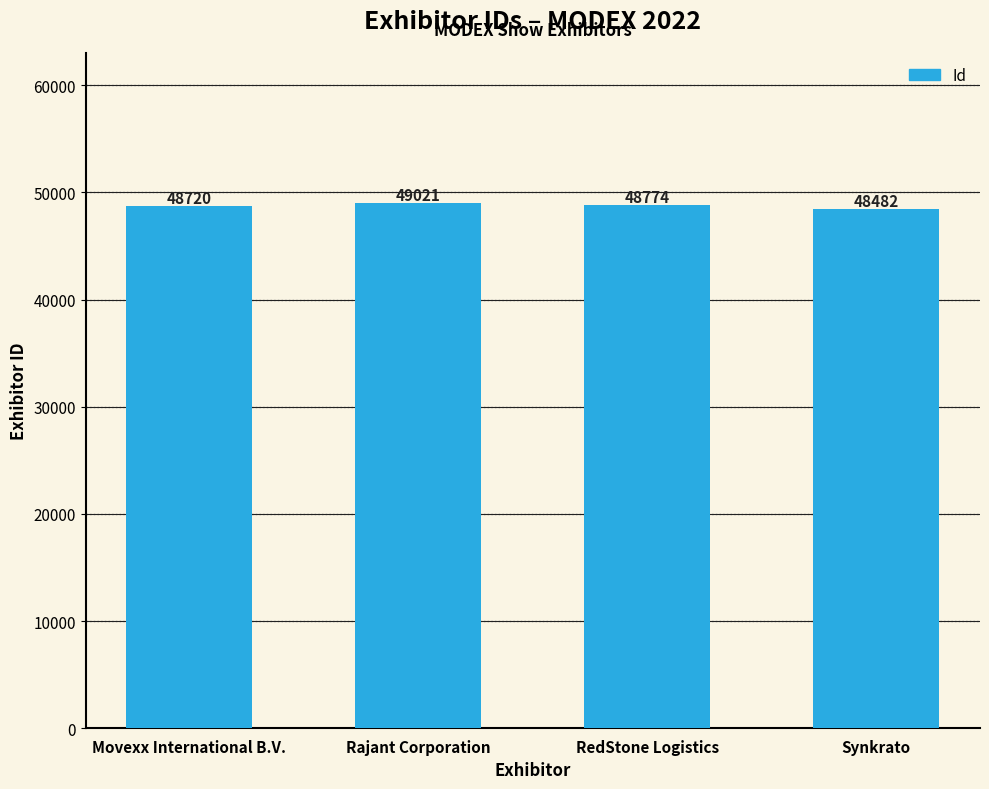

What is the sum of the values at Movexx International B.V. and Synkrato?

97202